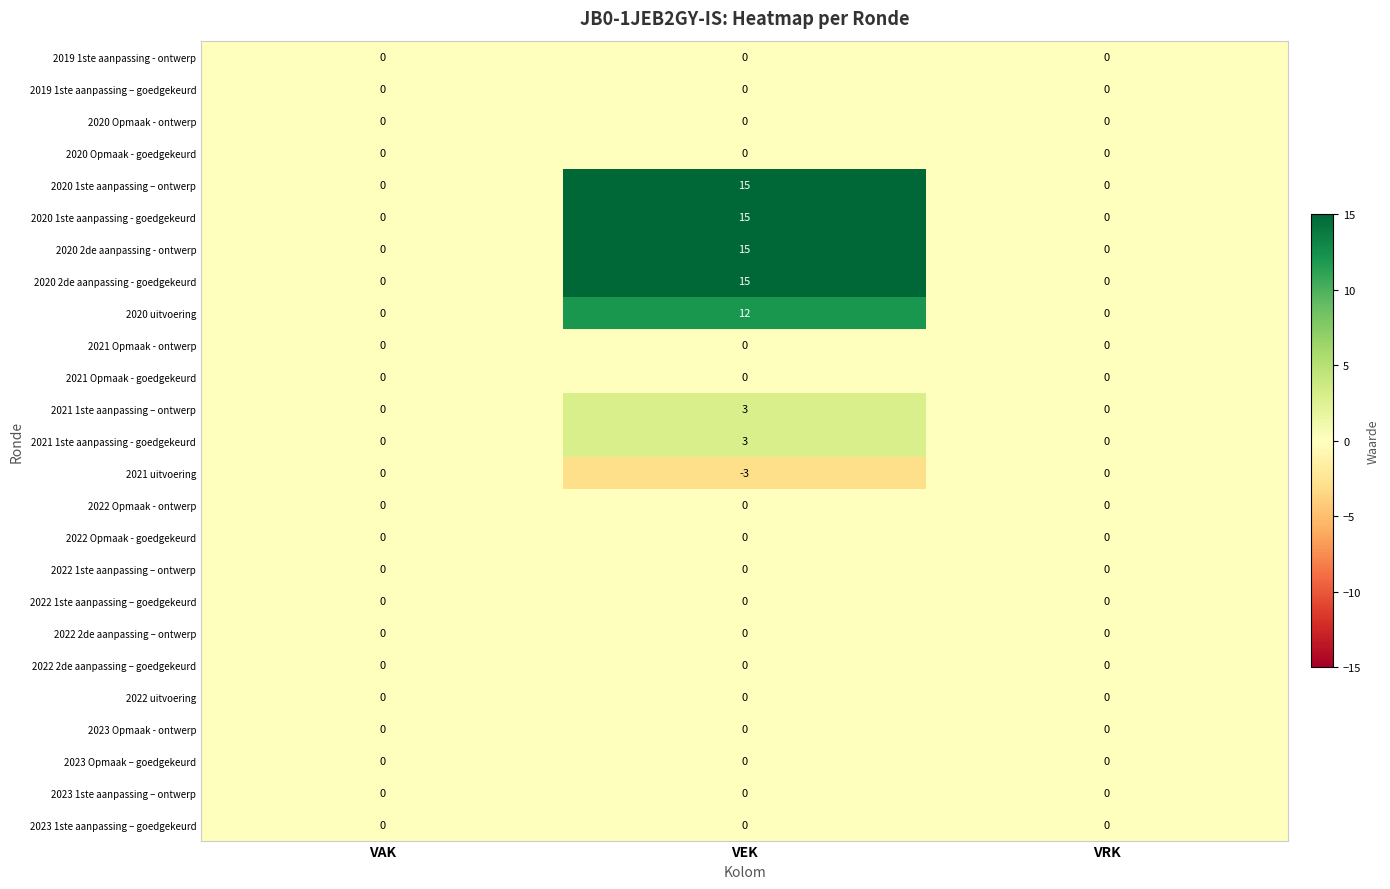

Is it true that 2020 2de aanpassing - goedgekeurd equals 0 at VRK?

True